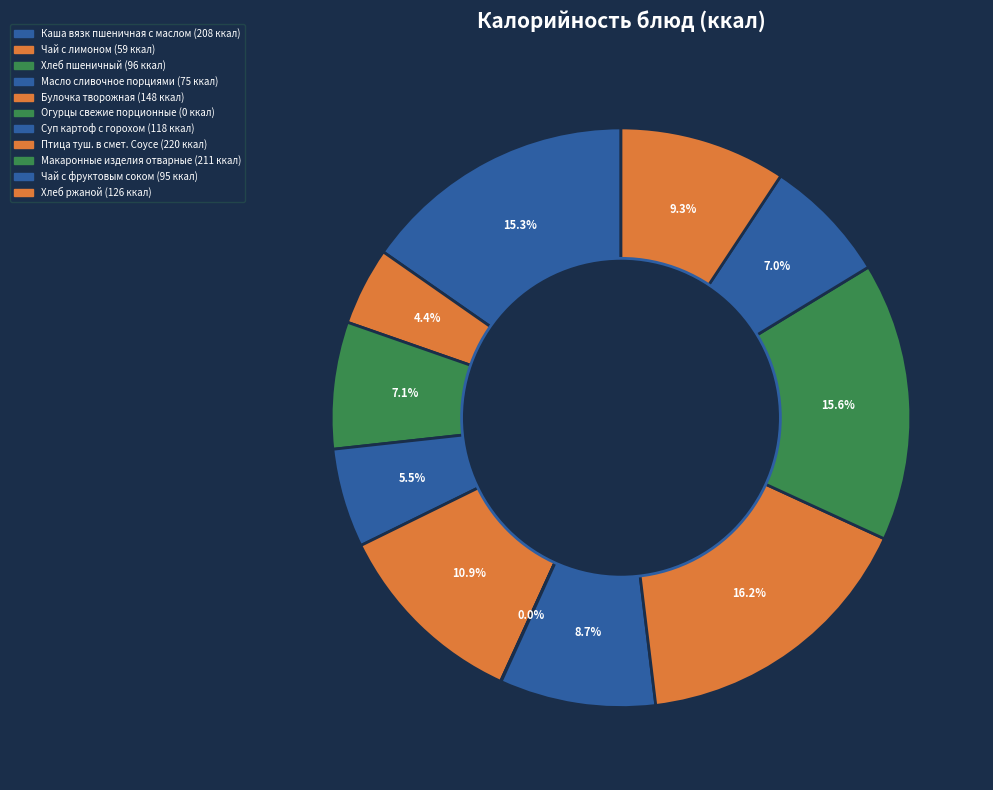

What portion of the pie excludes Булочка творожная?

89.1%